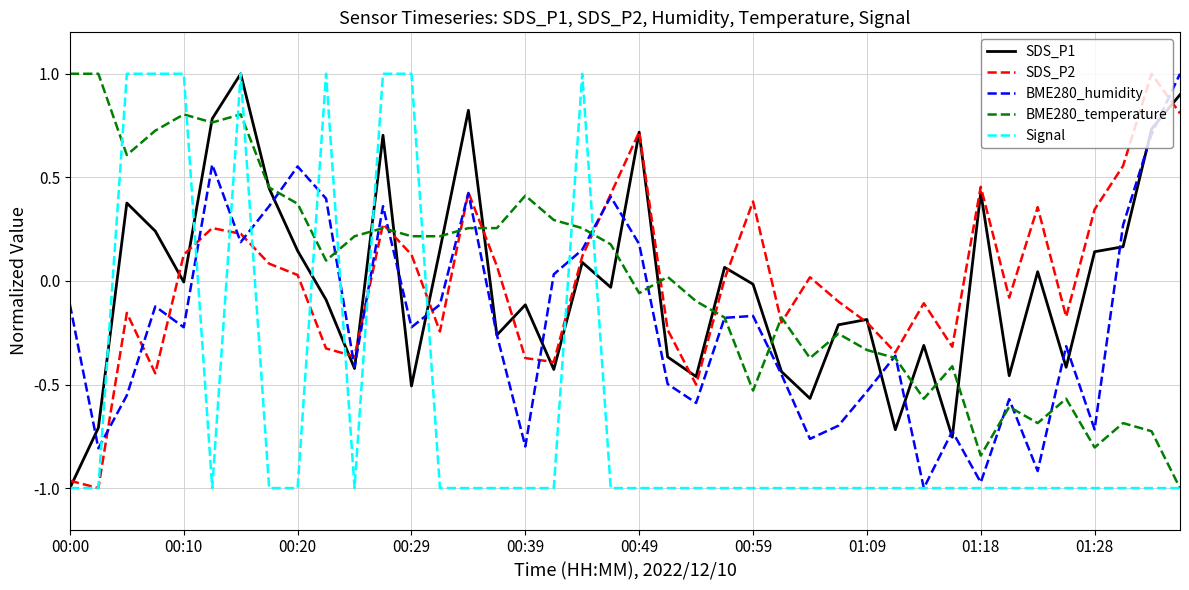

What is the maximum value shown in the chart?

1.0